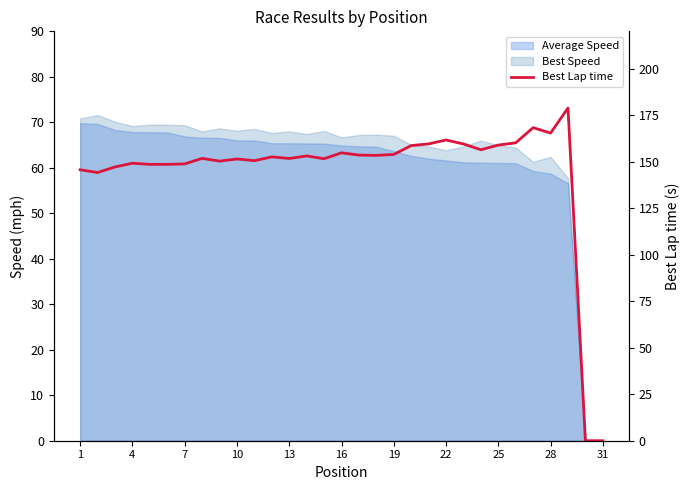

Reading right to left, list all the values displayed in this chart.

0.0	0.0	178.8	165.3	168.2	160.1	158.9	156.4	159.5	161.6	159.5	158.6	153.8	153.3	153.5	154.7	151.5	153.0	151.7	152.5	150.5	151.4	150.3	151.7	148.8	148.5	148.5	149.1	147.1	144.1	145.6